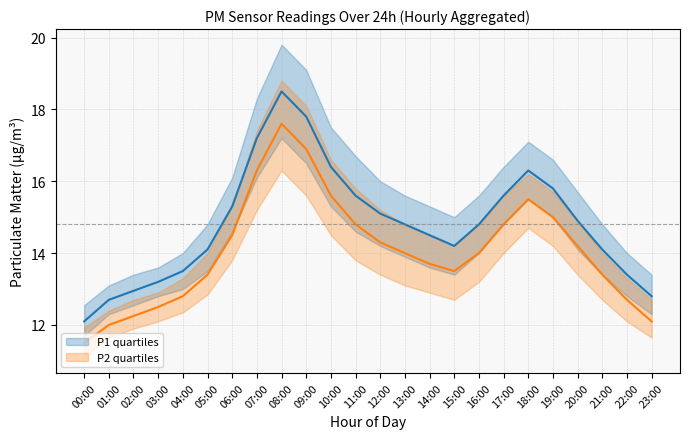

At which label is P2_median closest to 14?

13:00